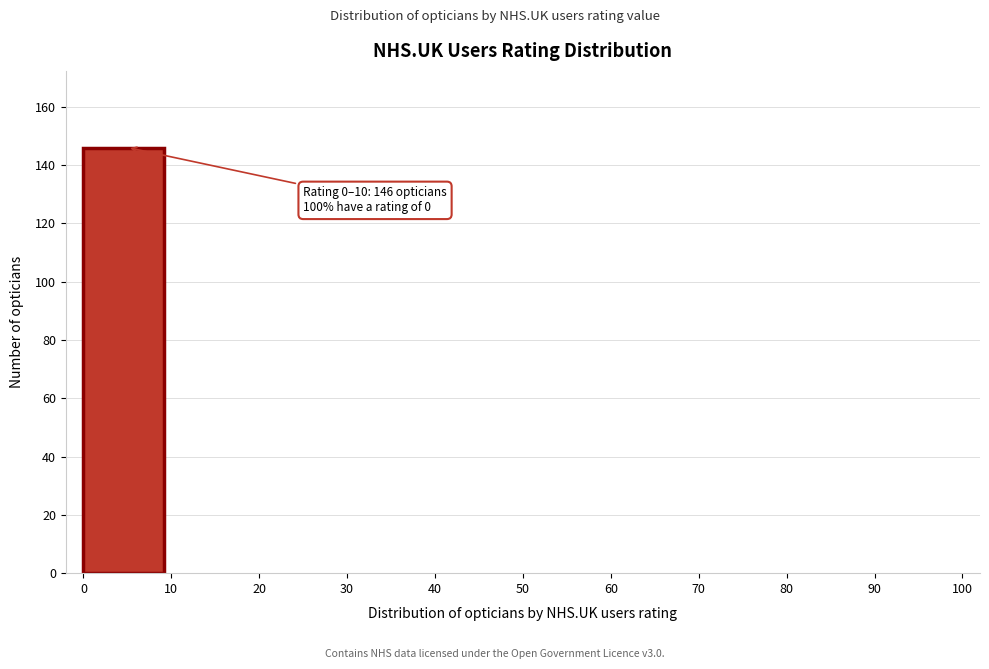

Which range on the x-axis has the tallest bar?

0 to 10